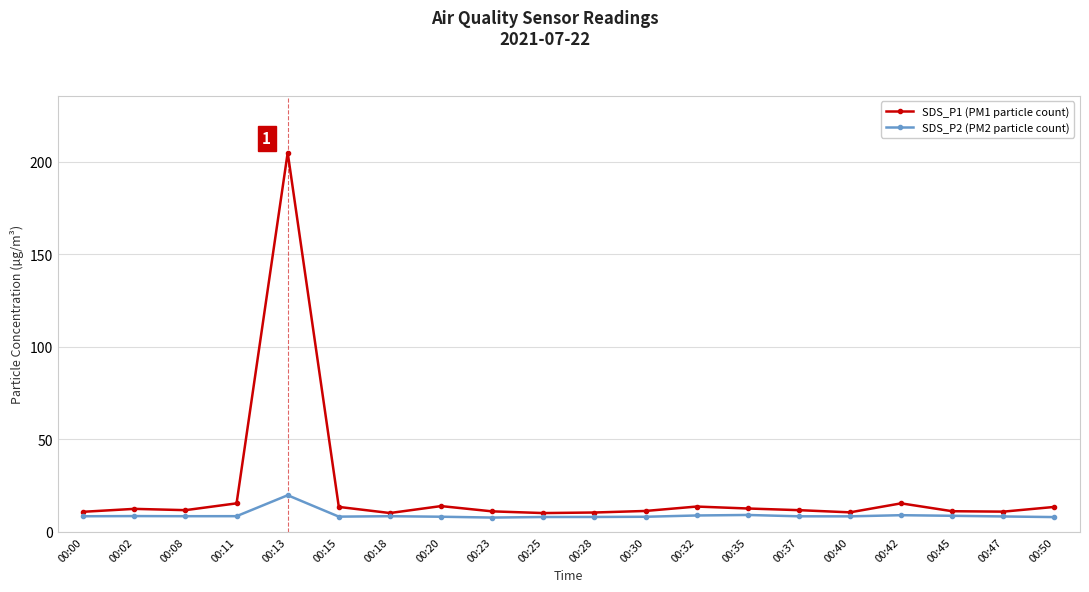

The value of SDS_P1 (PM1 particle count) at 00:35 is 12.6. True or false?

True